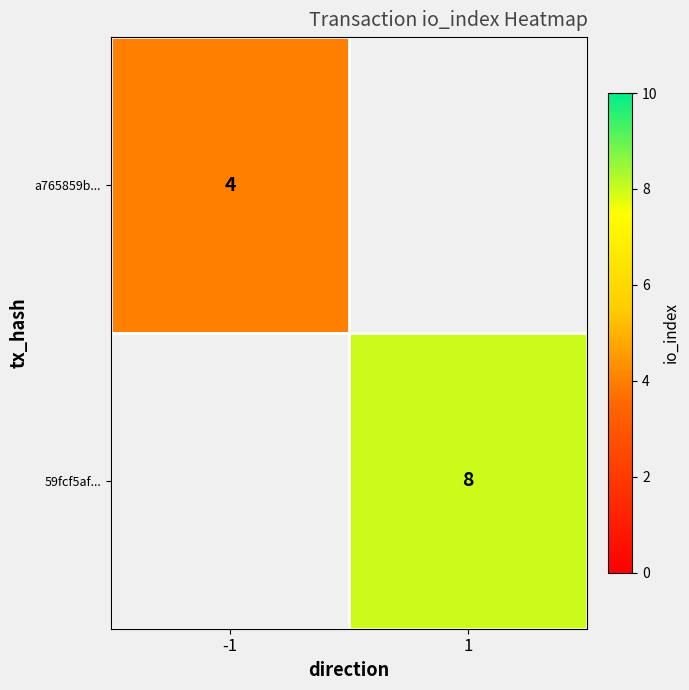

The value of a765859b... at -1 is 5. True or false?

False